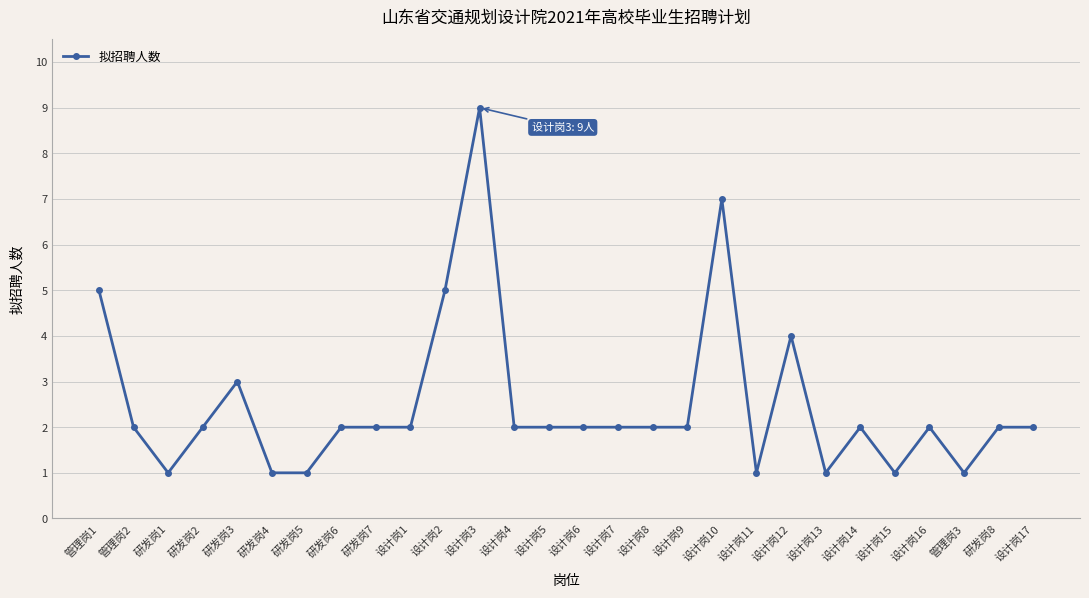

True or false: there are more than 0 points higher than both neighbors.

True